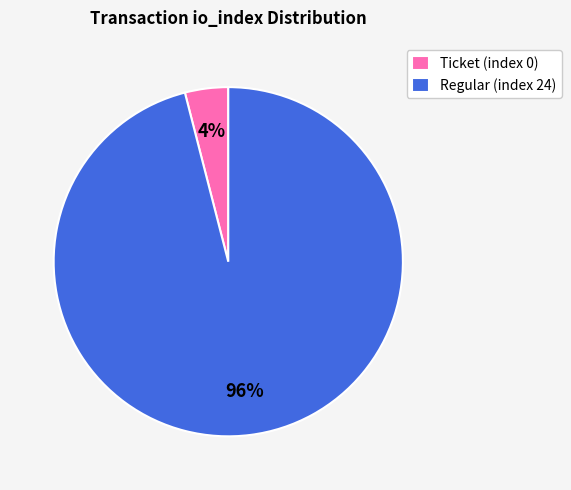

Is it true that Regular (index 24) is 87% of the pie?

False